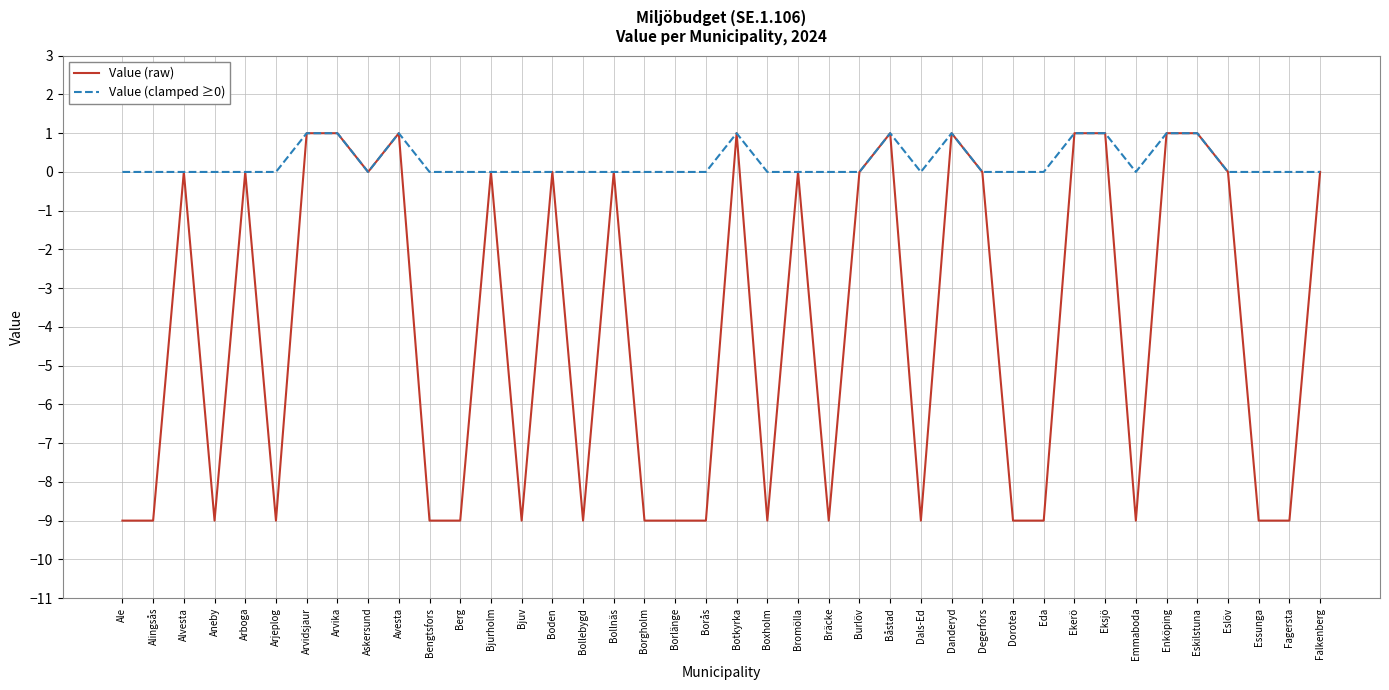

Rank the series by their average value, from lowest to highest.

Value (raw), Value (clamped ≥0)